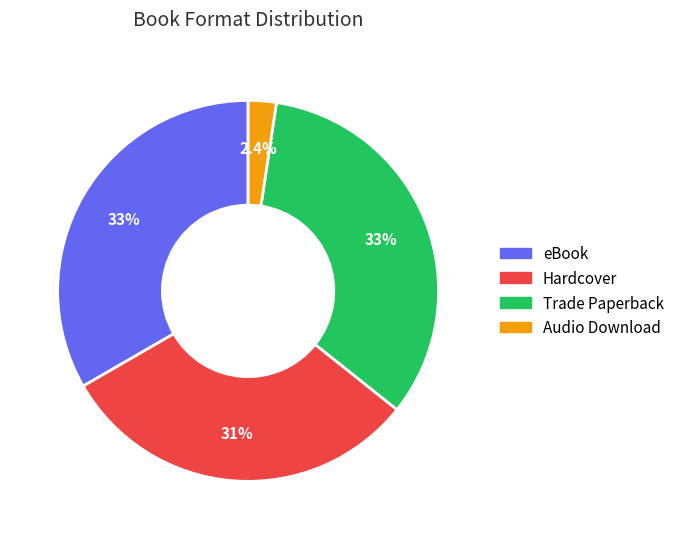

Do Trade Paperback and Hardcover together represent more than half of the pie?

Yes